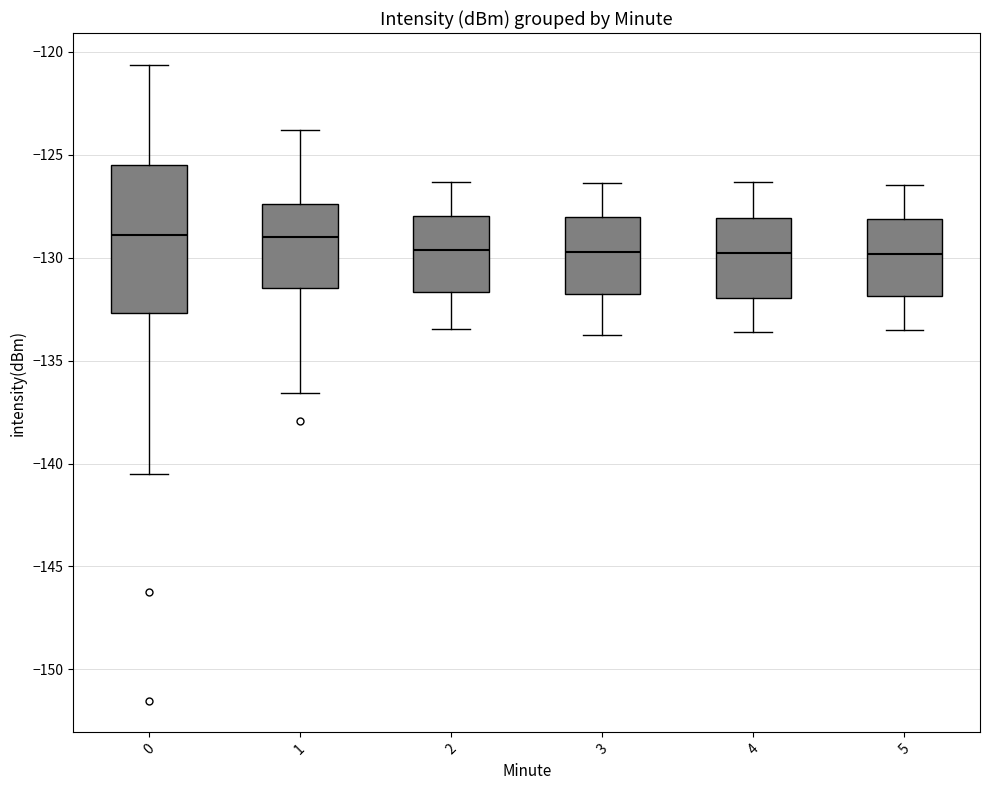

Where is the lower edge of the box at x = 0 on the y-axis? The values are not printed on the chart, so give them approximately, as read against the axis.

-132.5